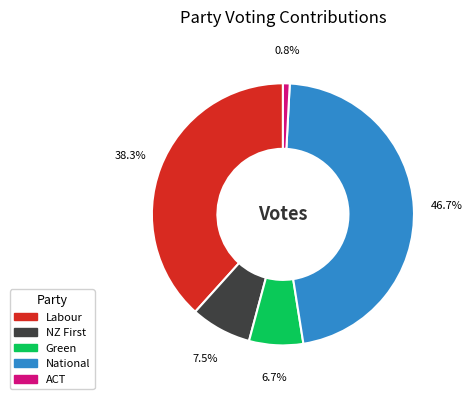

How many segments does this pie chart have?

5